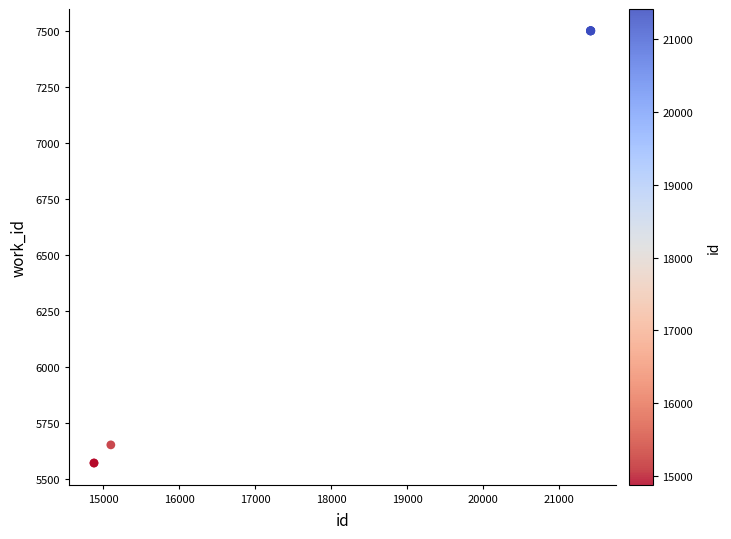

What Y value in the scatter plot is closest to 6535?

5651